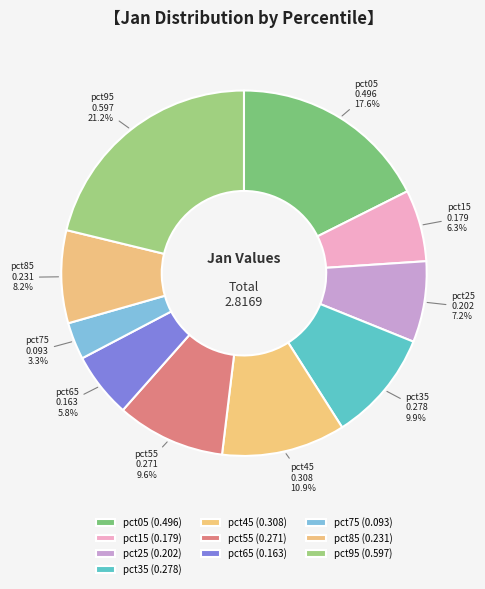

Between pct65 and pct85, which is larger?

pct85